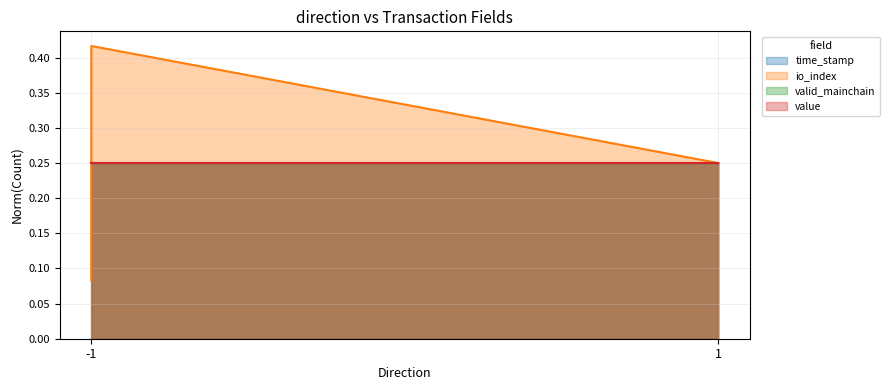

How many intersections are there between io_index and time_stamp?

1